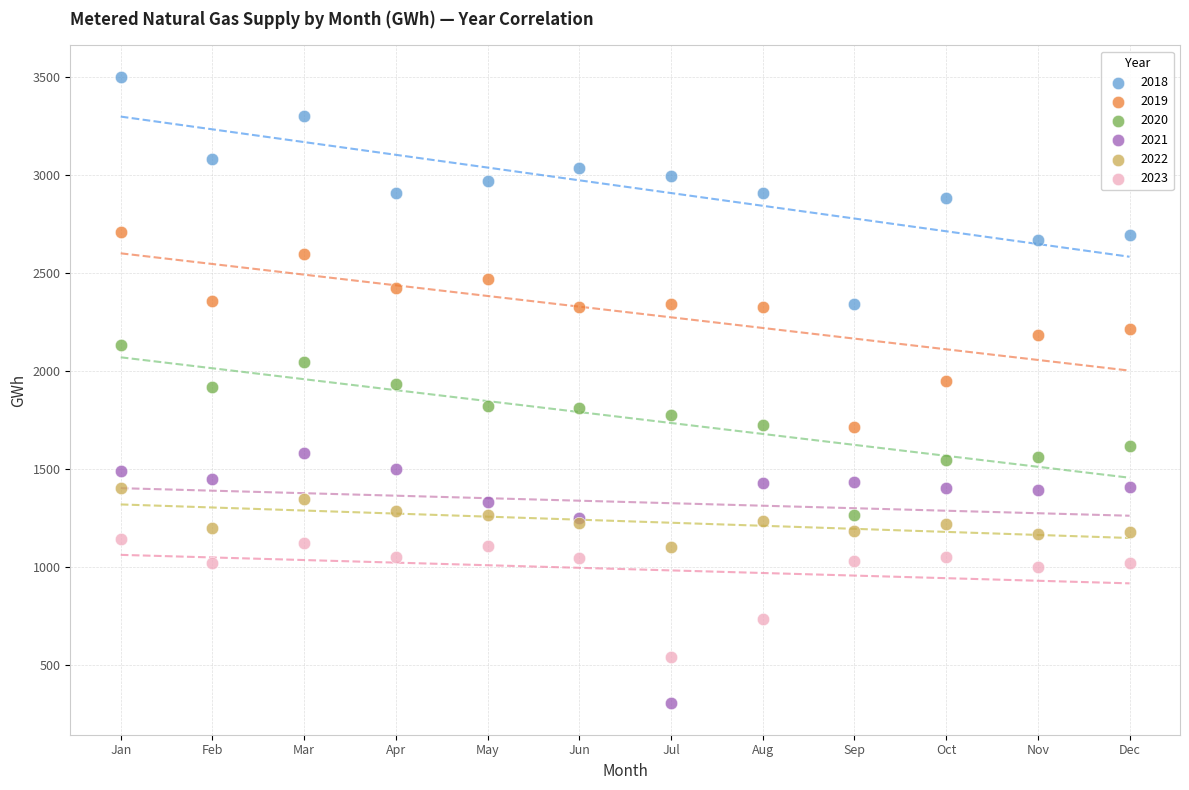

What is the X range (max minus min) for the scatter plot?

11